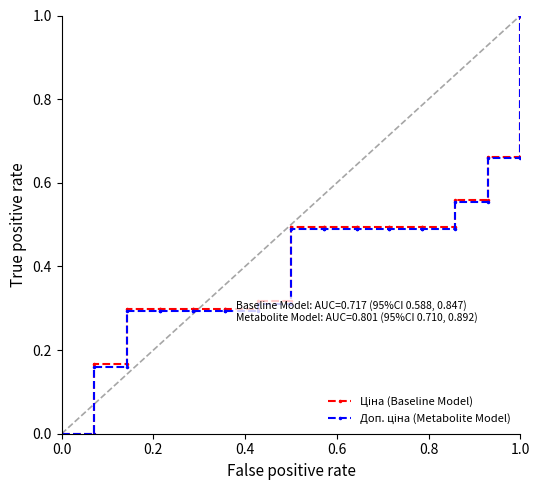

Reading left to right, list all the values displayed in this chart.

Ціна (Baseline Model): 0.0	0.0	0.0	0.0	0.2	0.2	0.3	0.3	0.3	0.3	0.3	0.3	0.3	0.3	0.3	0.3	0.5	0.5	0.5	0.5	0.5	0.5	0.5	0.5	0.5	0.5	0.6	0.6	0.7	0.7	1.0	1.0
Доп. ціна (Metabolite Model): 0.0	0.0	0.0	0.0	0.2	0.2	0.3	0.3	0.3	0.3	0.3	0.3	0.3	0.3	0.3	0.3	0.5	0.5	0.5	0.5	0.5	0.5	0.5	0.5	0.5	0.5	0.6	0.6	0.7	0.7	1.0	1.0